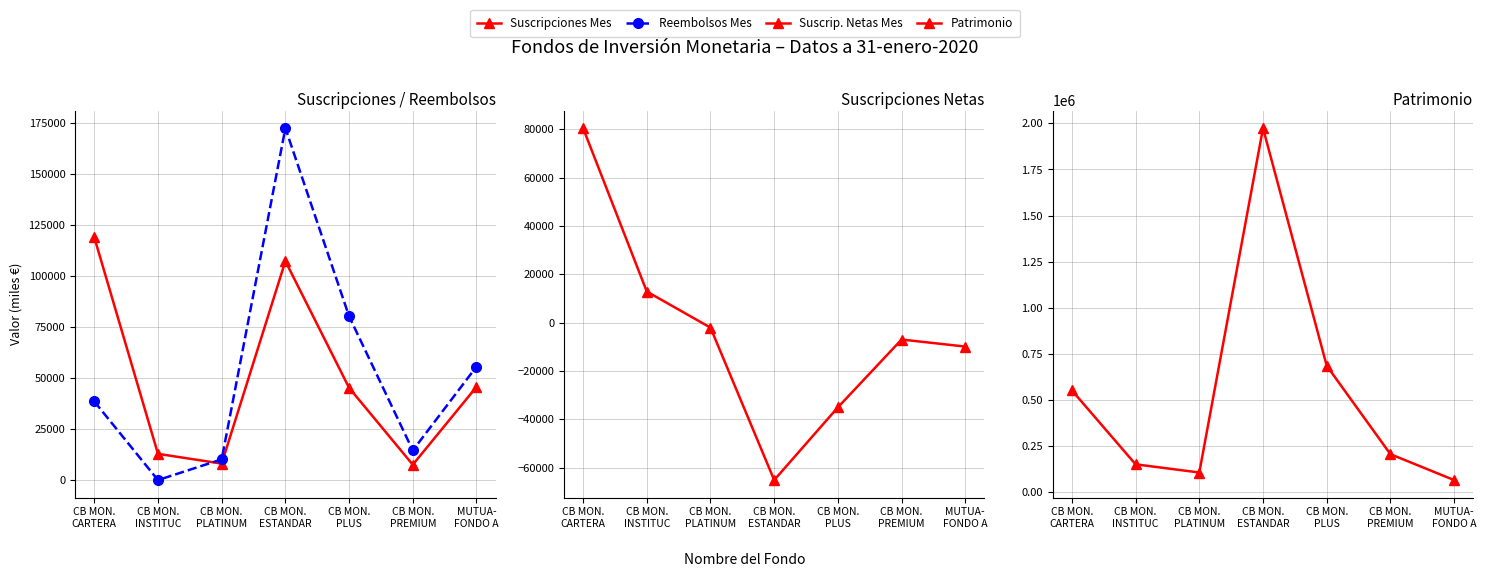

The Reembolsos Mes series shows 172504 at CB MON.
ESTANDAR. True or false?

True